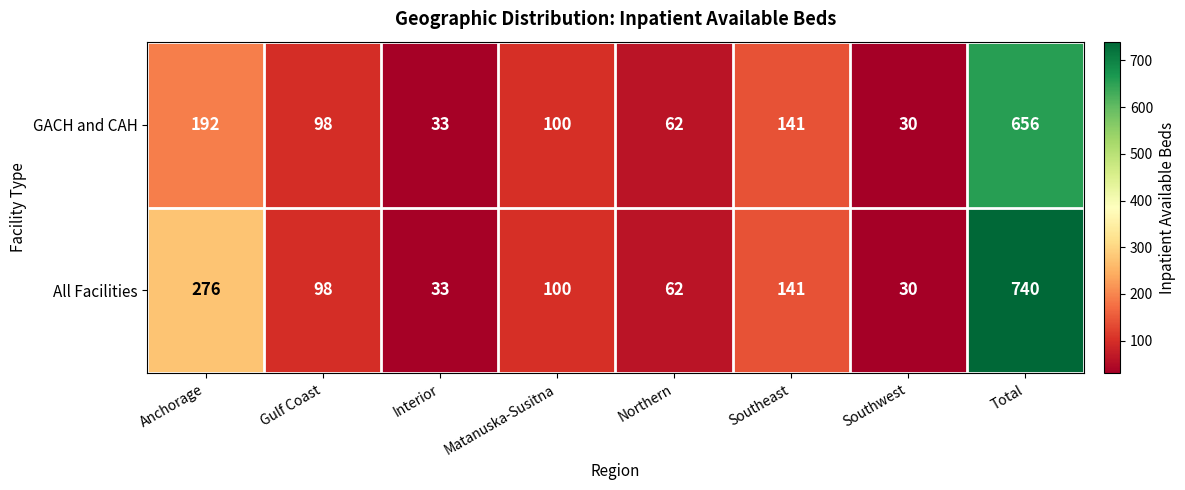

Which series has the largest total across all categories?

All Facilities